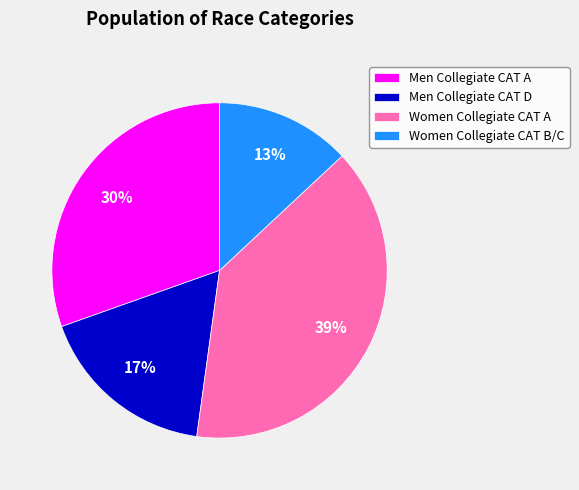

To the nearest percent, what portion does Women Collegiate CAT A represent?

39%